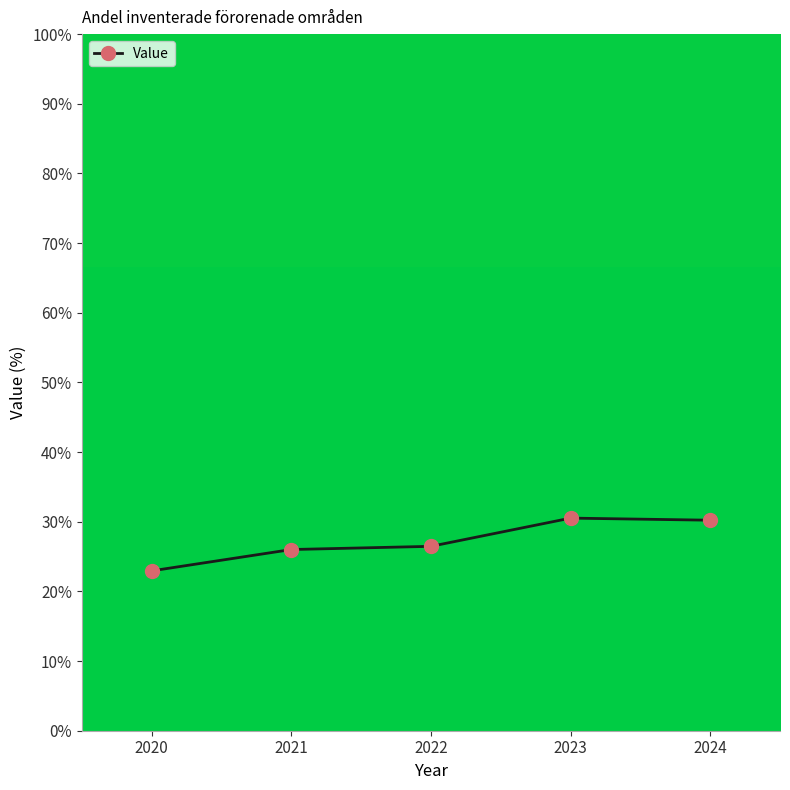

Between 2024 and 2020, which is larger?

2024